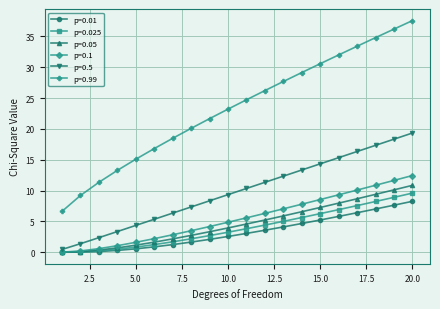

Rank the series by their maximum value, from lowest to highest.

p=0.01, p=0.025, p=0.05, p=0.1, p=0.5, p=0.99